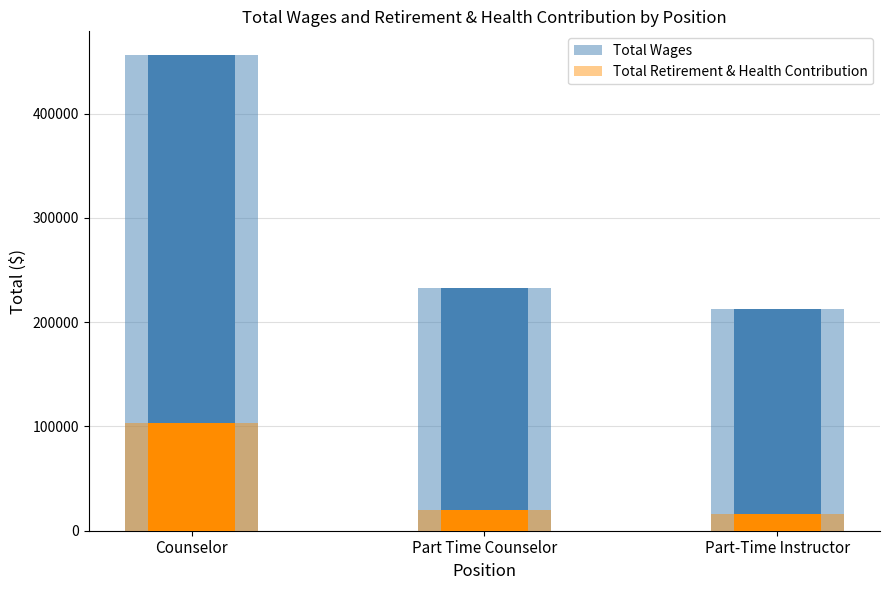

How many values in the Total Retirement & Health Contribution series are below 19800?

1